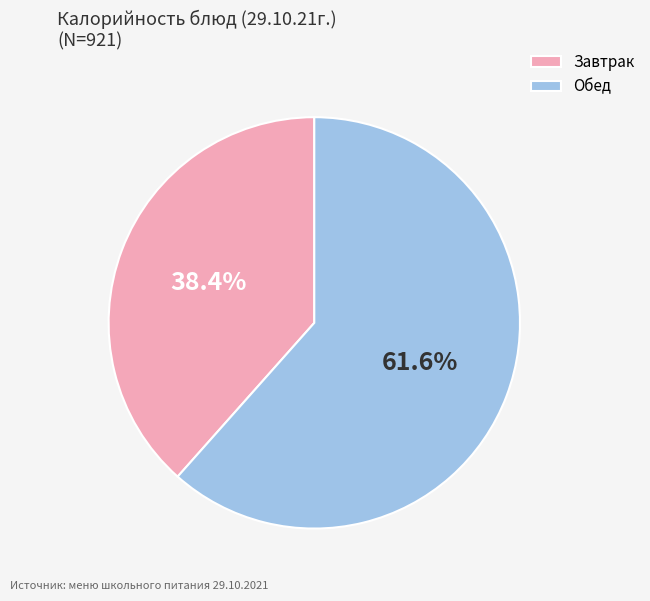

How many segments does this pie chart have?

2